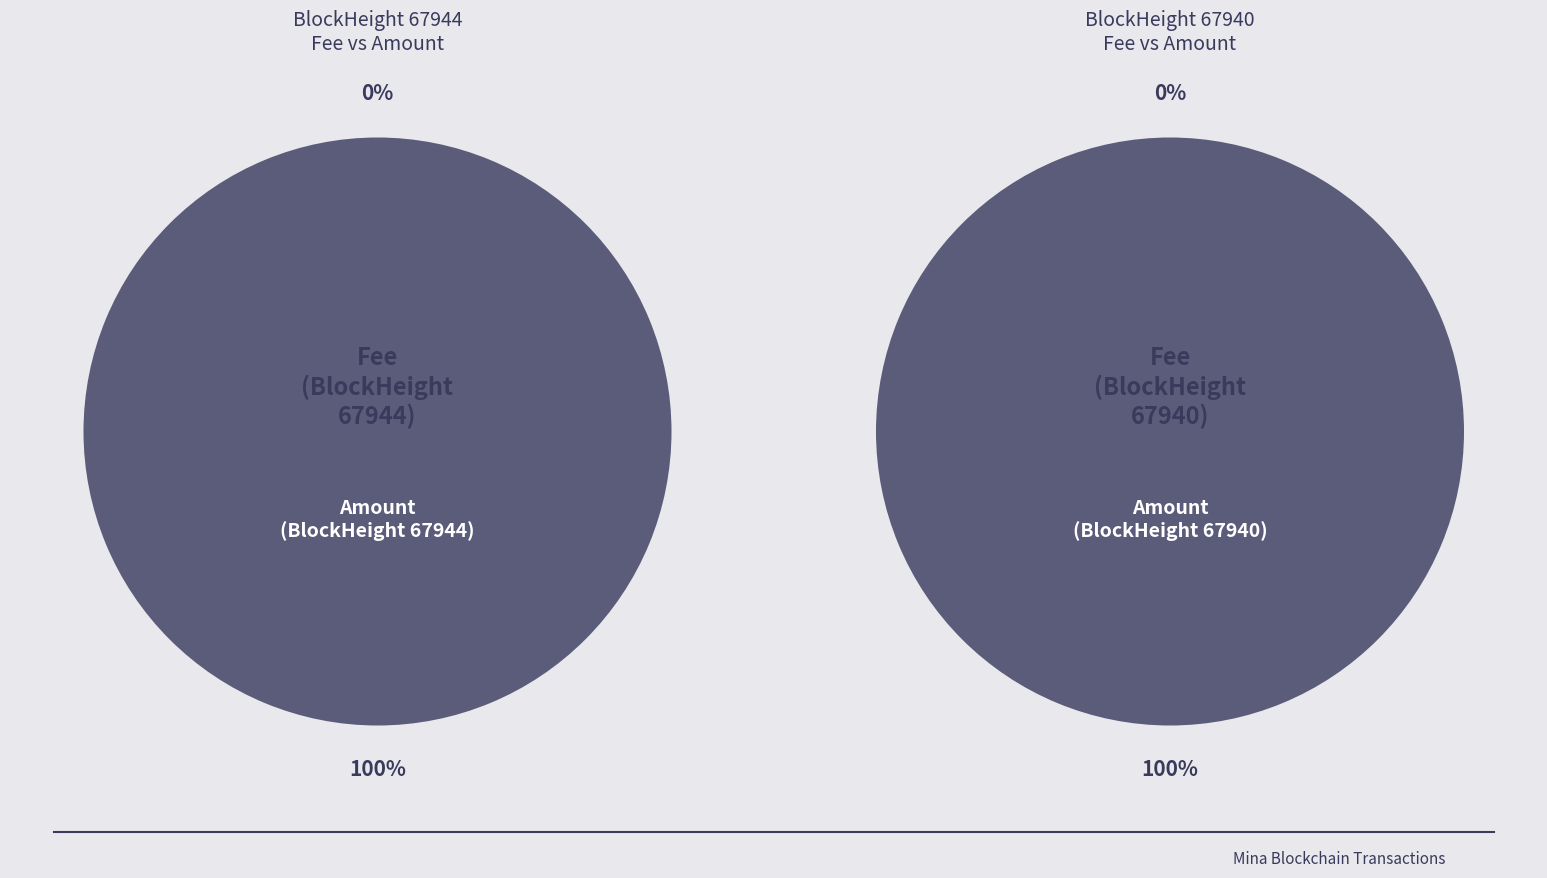

To the nearest percent, what is the average slice percentage?

50%